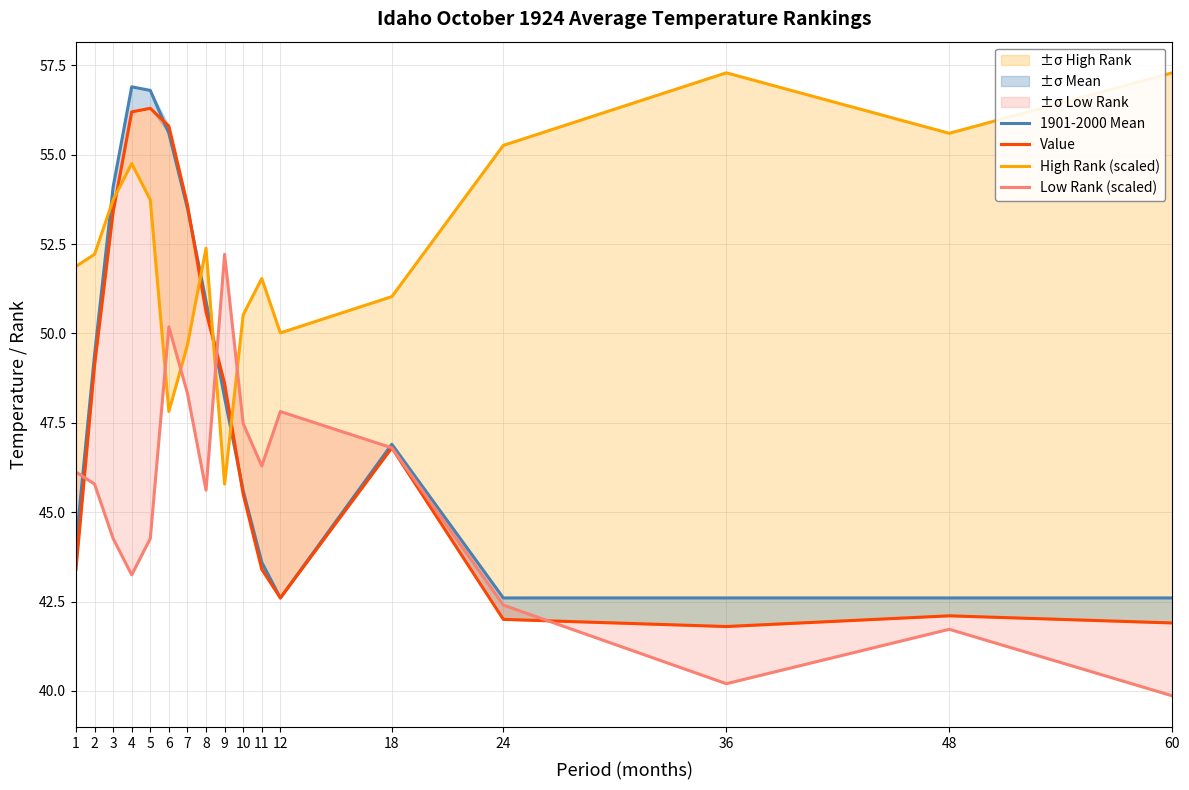

Rank the series by their maximum value, from lowest to highest.

Low Rank (scaled), Value, 1901-2000 Mean, High Rank (scaled)